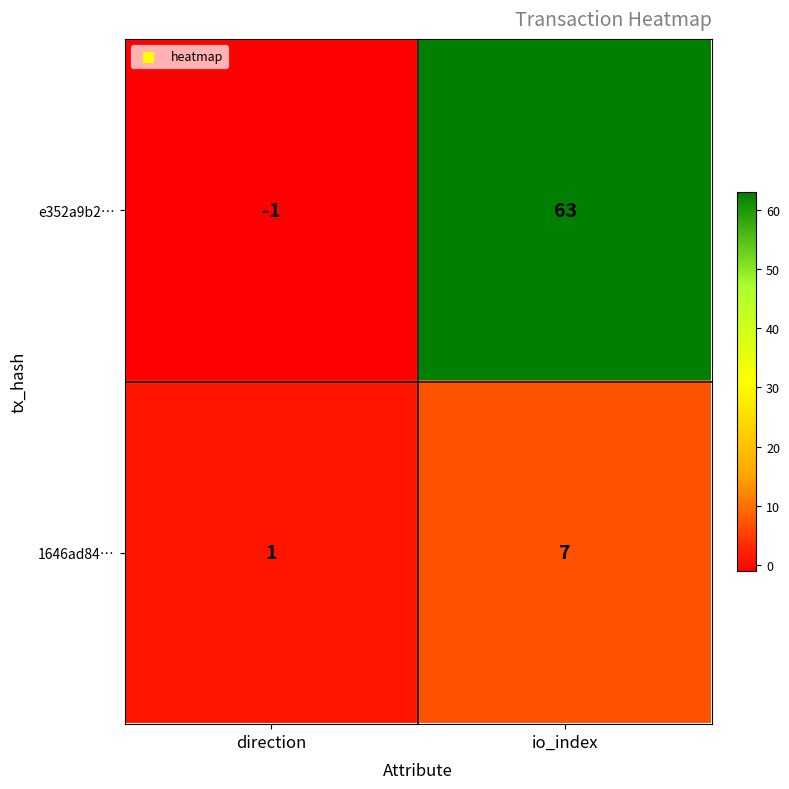

Is it true that e352a9b2… equals 31 at io_index?

False